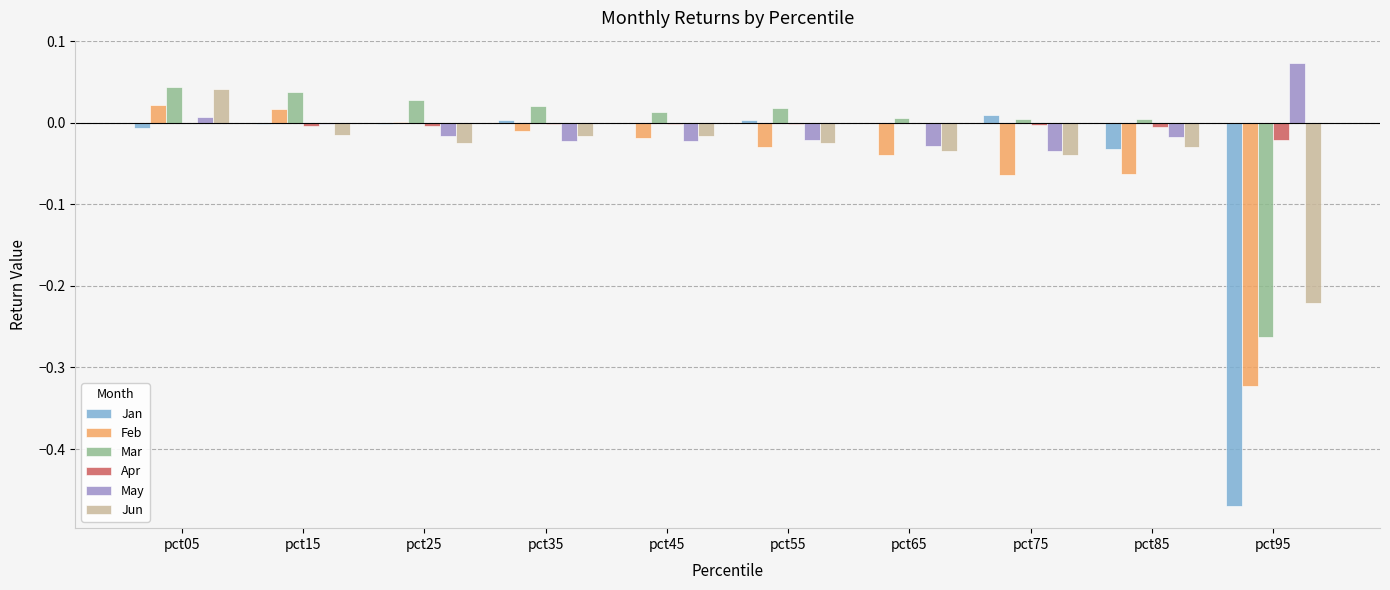

What are all the series names shown in the legend?

Jan, Feb, Mar, Apr, May, Jun